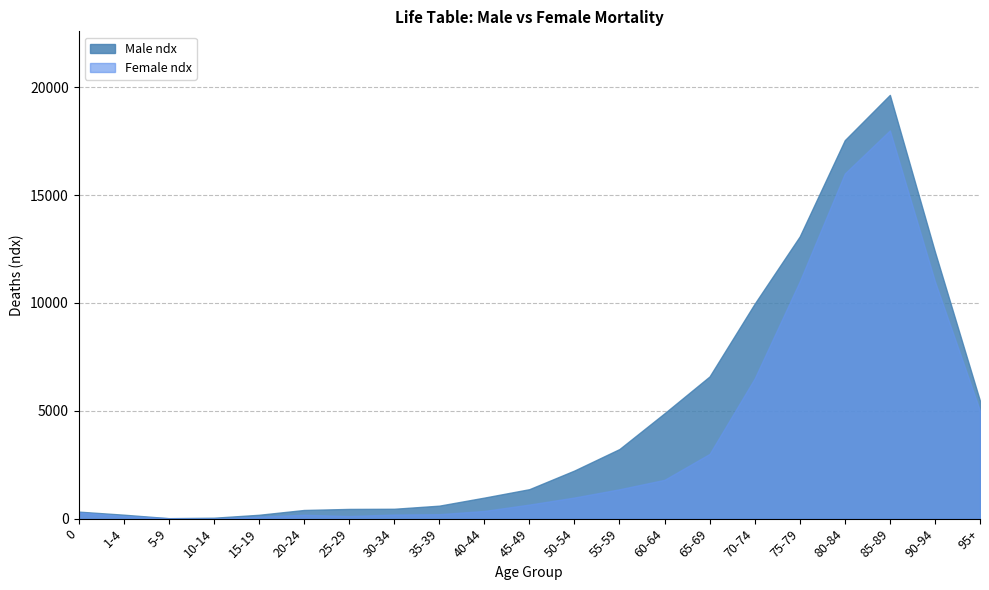

Between 0 and 65-69, which series saw the biggest shift?

Male ndx